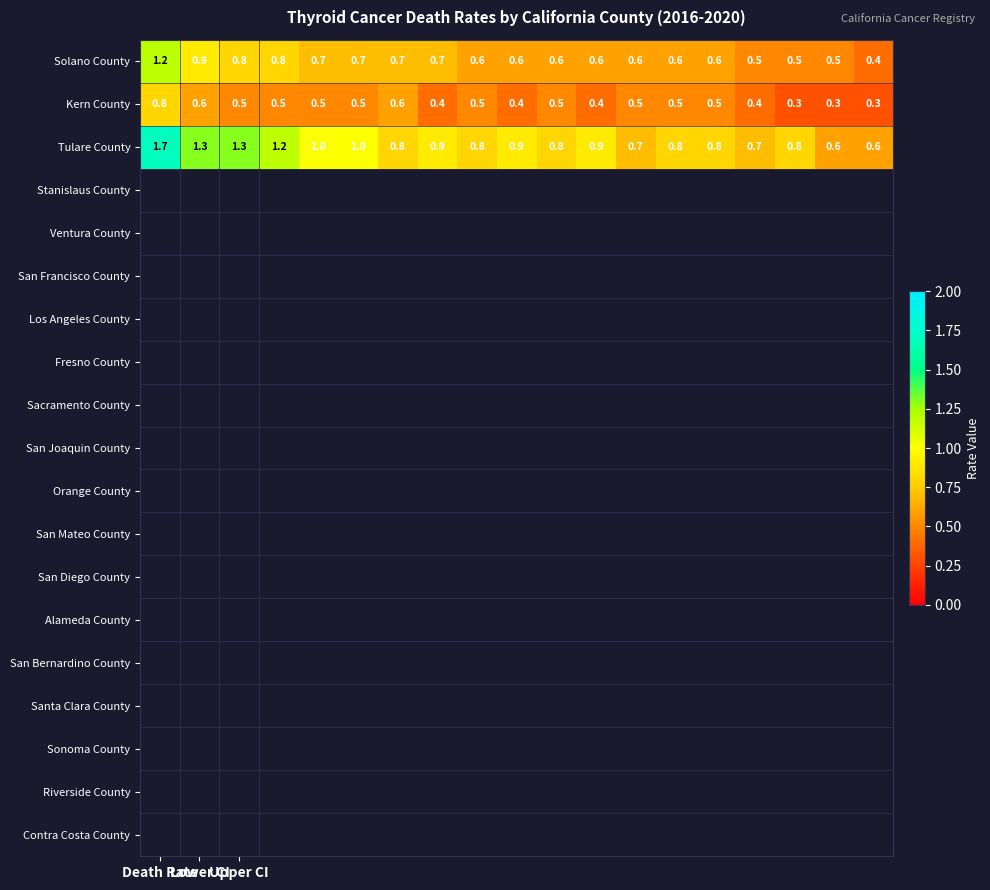

What is the greatest value displayed?

1.7